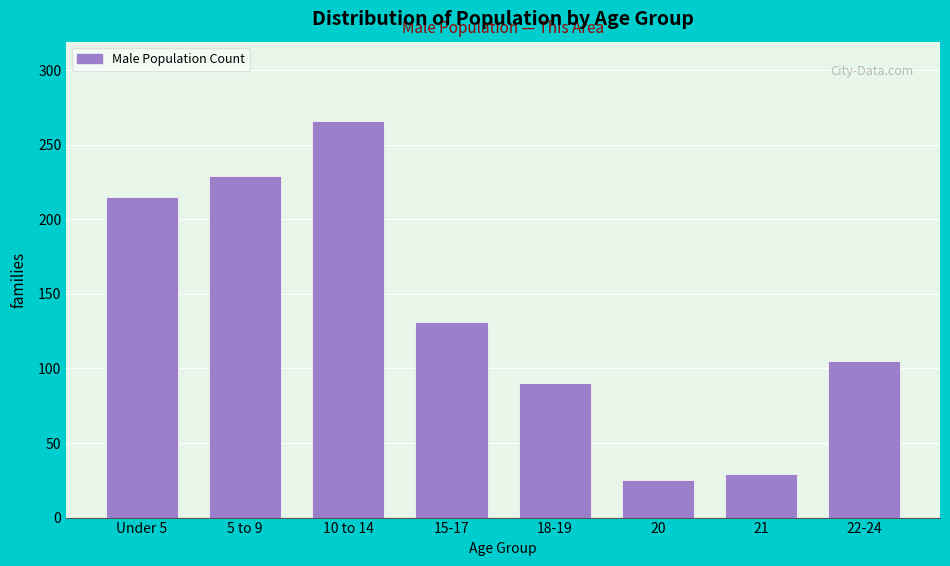

Reading right to left, transcribe all the data shown in this chart.

105	29	25	90	131	266	229	215